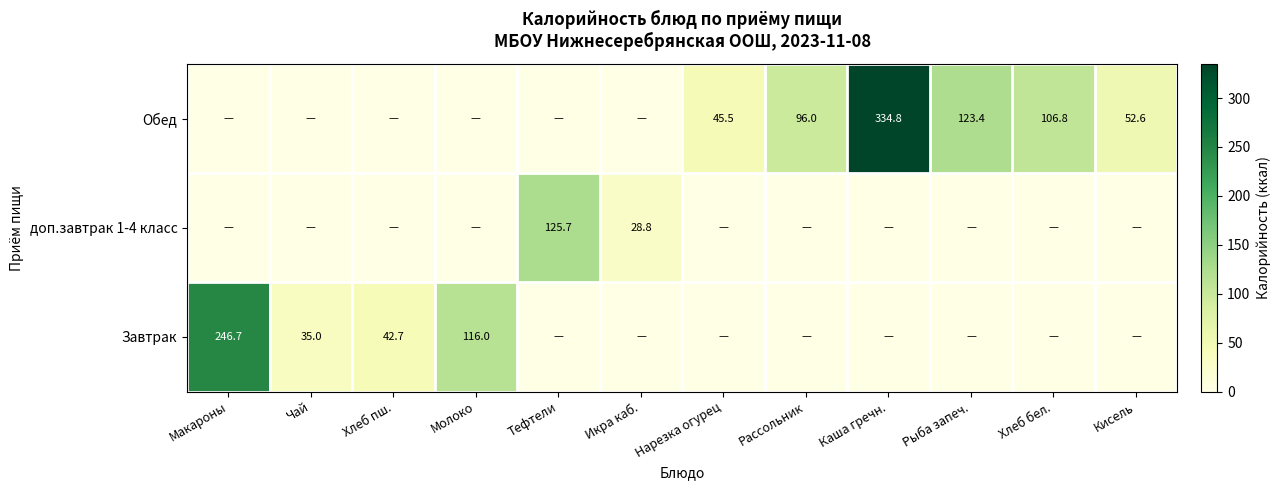

The доп.завтрак 1-4 класс series shows 125.7 at Тефтели. True or false?

True